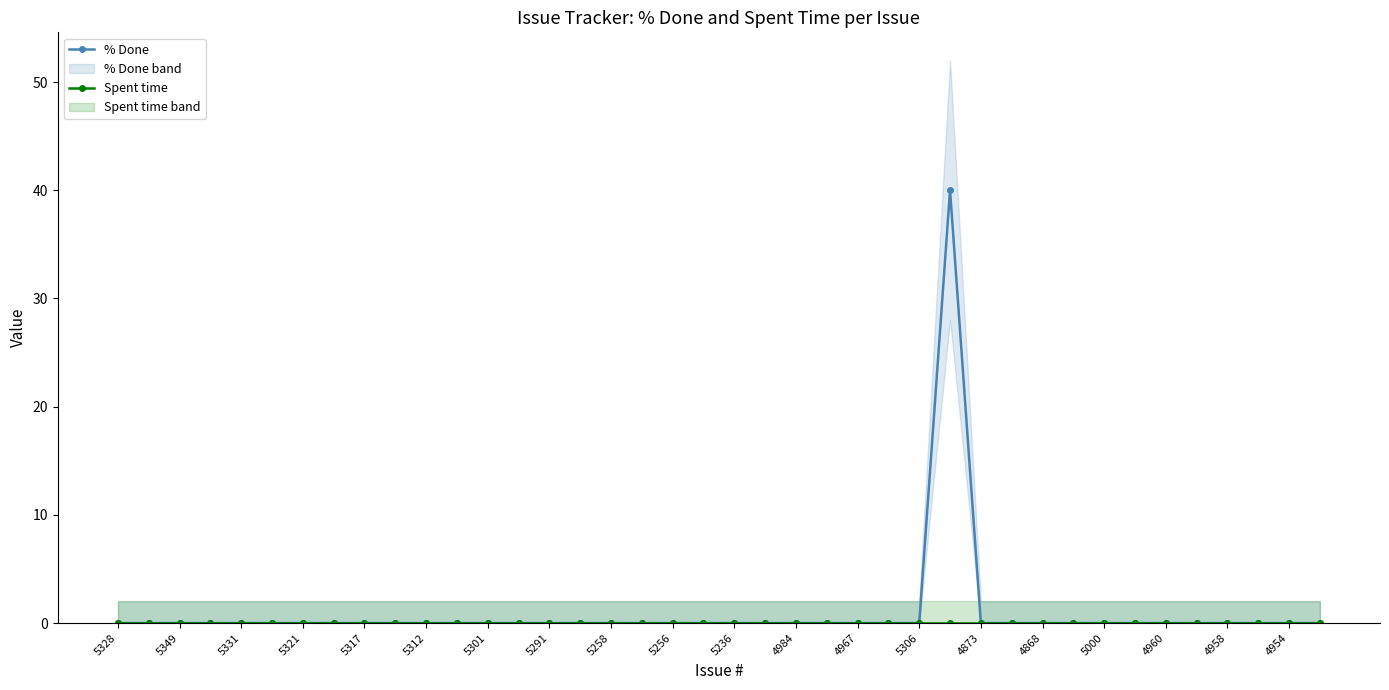

The value of % Done at 5321 is 0. True or false?

True